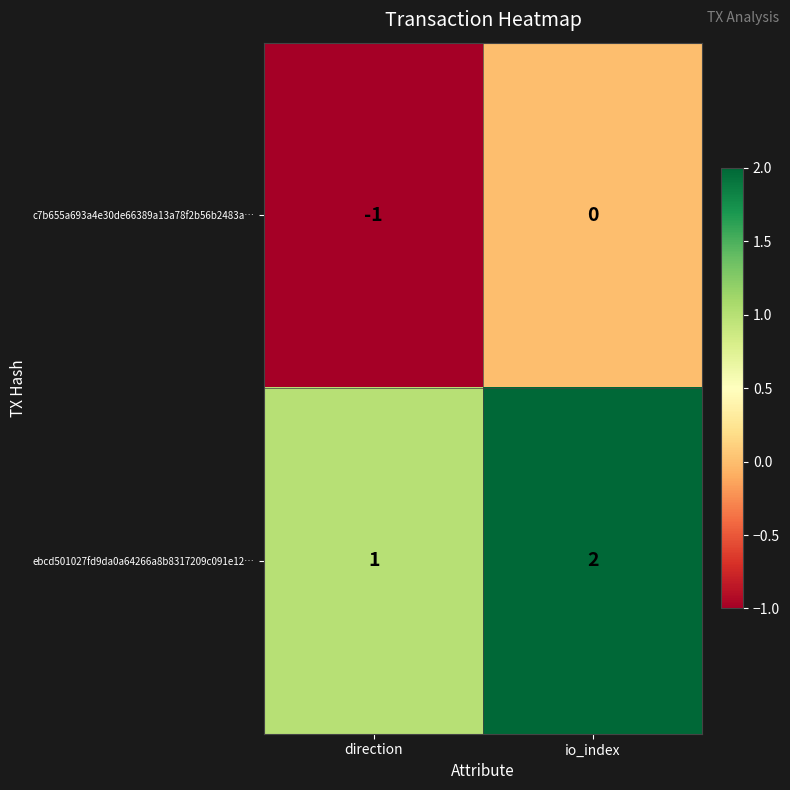

The ebcd501027fd9da0a64266a8b8317209c091e12… series shows 1 at direction. True or false?

True